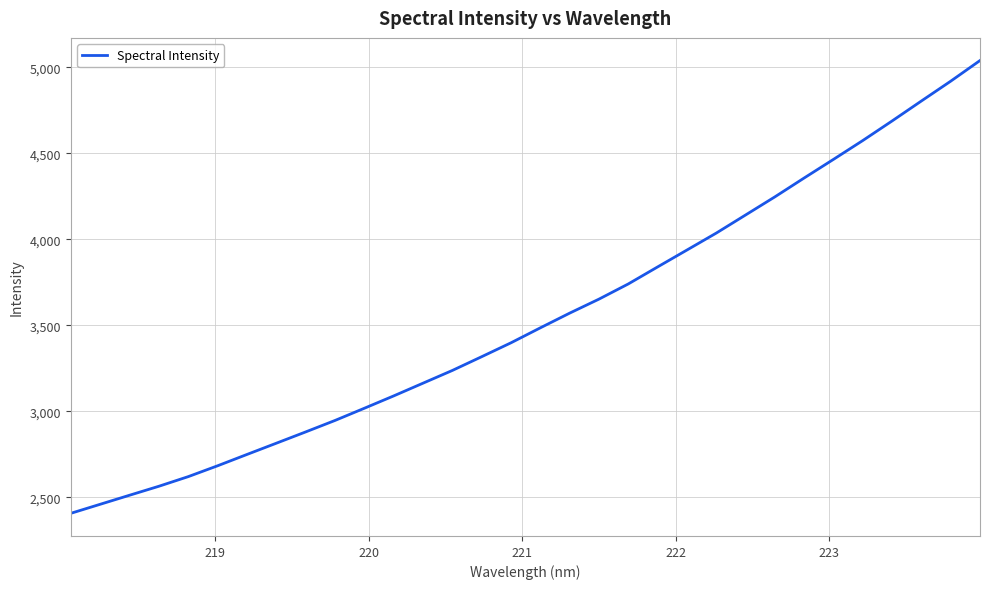

True or false: the data has more than 2 interior local peaks.

False